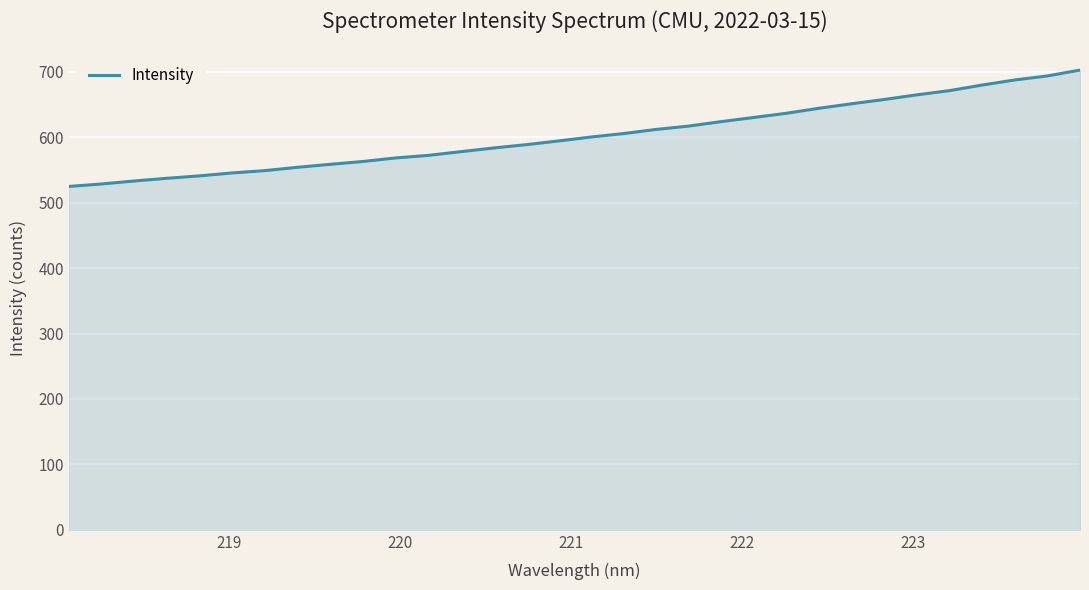

Does the chart have visible grid lines?

Yes